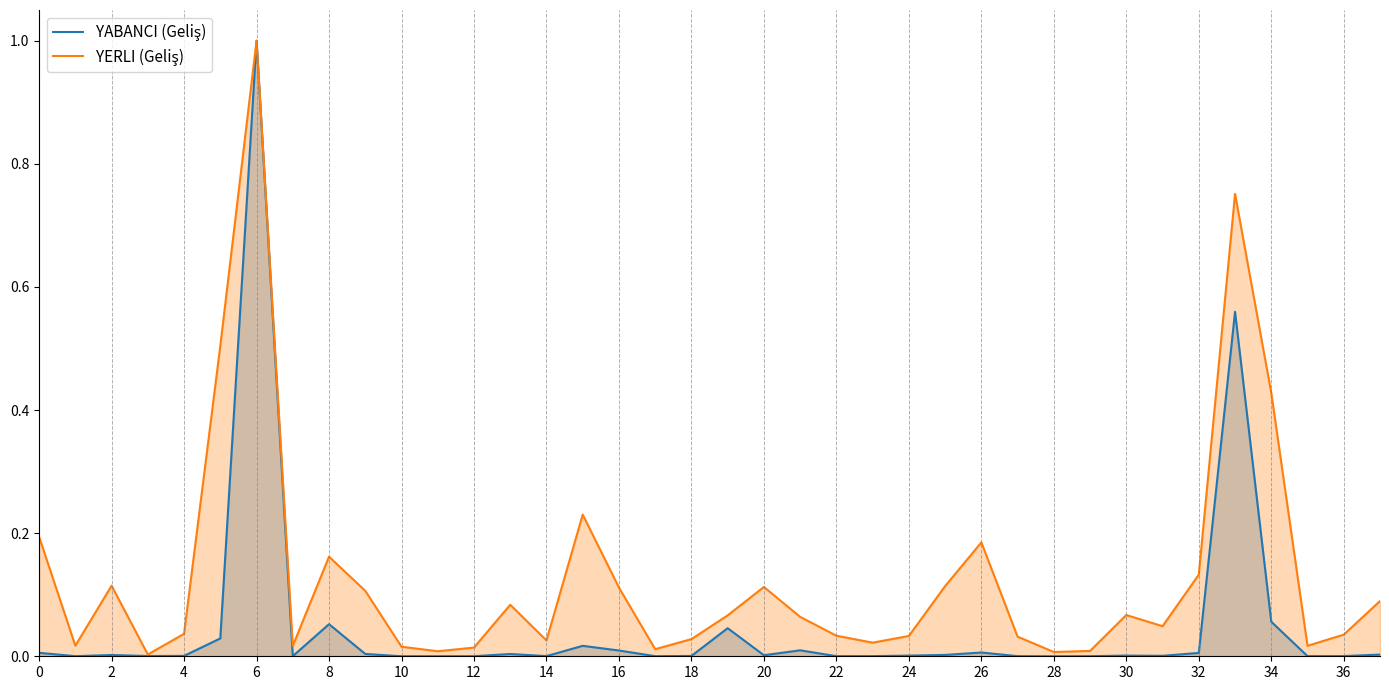

At which category is the sum across all series the highest?

6